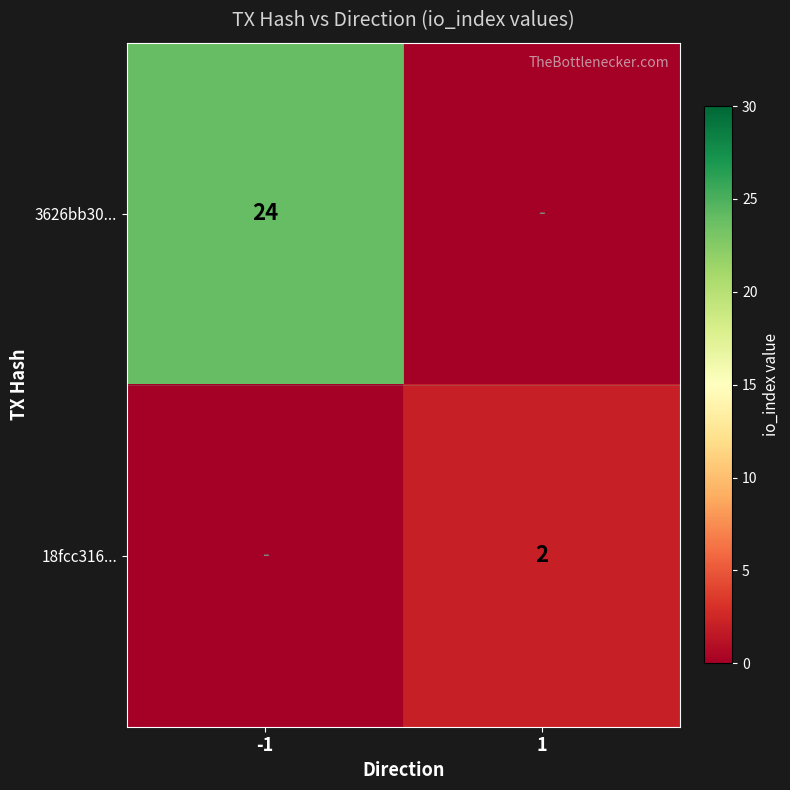

The value of 3626bb30... at -1 is 7. True or false?

False